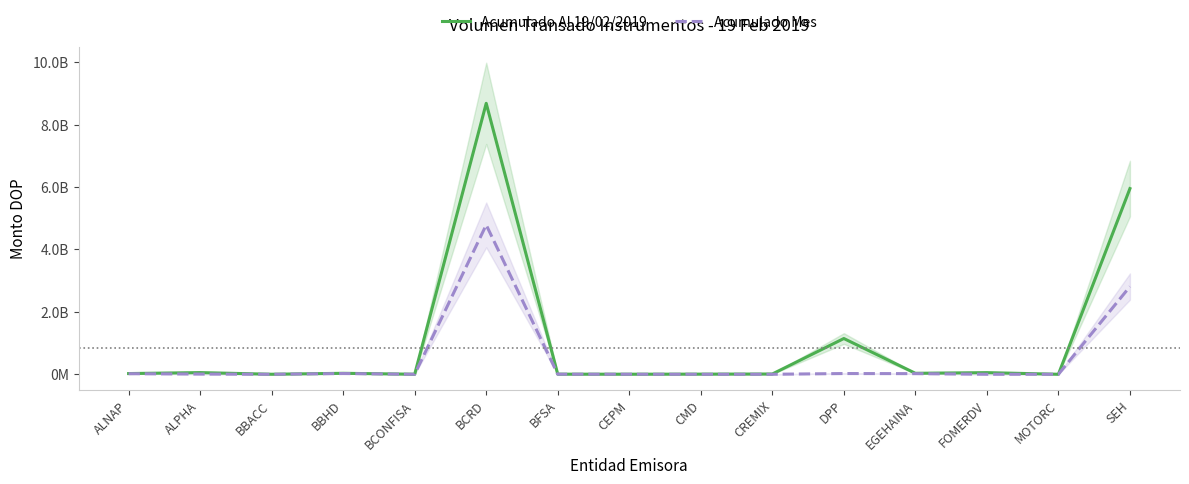

Reading left to right, transcribe all the data shown in this chart.

Acumulado Al 19/02/2019: ALNAP=22427654.8	ALPHA=53369534.9	BBACC=588566.1	BBHD=30660890.3	BCONFISA=1100119.6	BCRD=8683140128.3	BFSA=3093062.5	CEPM=1831613.4	CMD=4251127.6	CREMIX=8102190.1	DPP=1145319799.0	EGEHAINA=30928601.9	FOMERDV=52015041.3	MOTORC=50938.4	SEH=5950565833.4
Acumulado Mes: ALNAP=17972120.9	ALPHA=6108559.9	BBACC=0.0	BBHD=23132645.4	BCONFISA=0.0	BCRD=4786274715.7	BFSA=2495156.6	CEPM=1291746.2	CMD=0.0	CREMIX=0.0	DPP=22928277.5	EGEHAINA=19709141.4	FOMERDV=0.0	MOTORC=0.0	SEH=2810808525.8